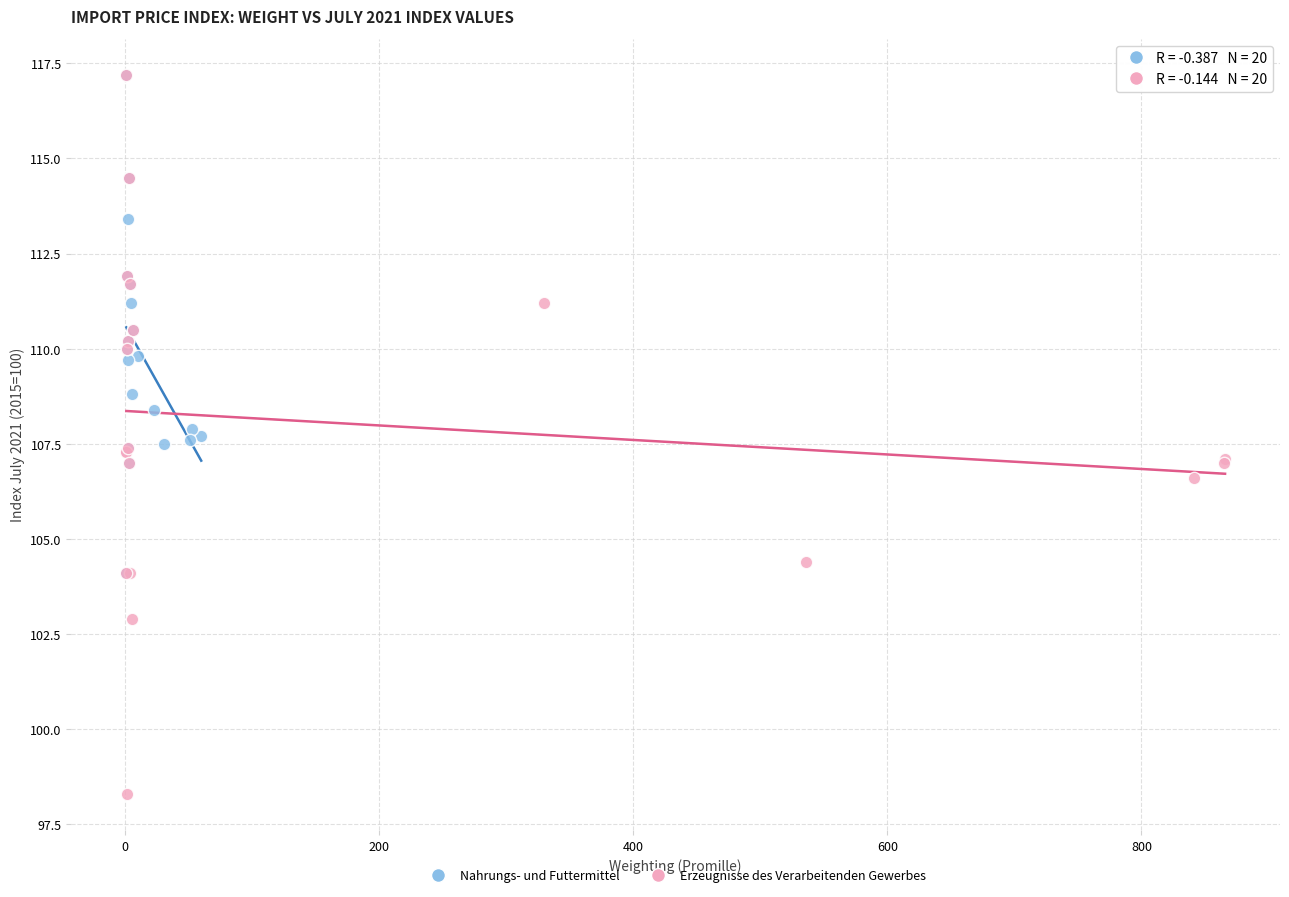

Which series contains the lowest Y value?

Erzeugnisse des Verarbeitenden Gewerbes